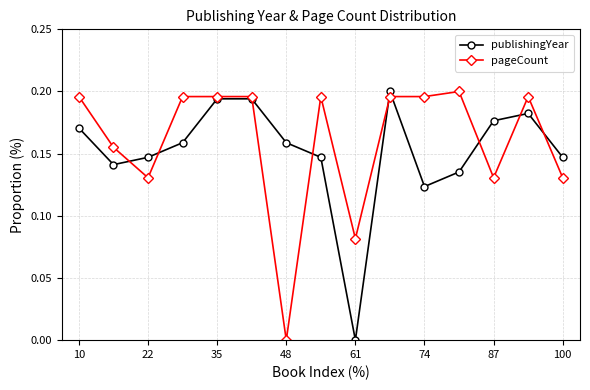

How many values in publishingYear are above zero?

14